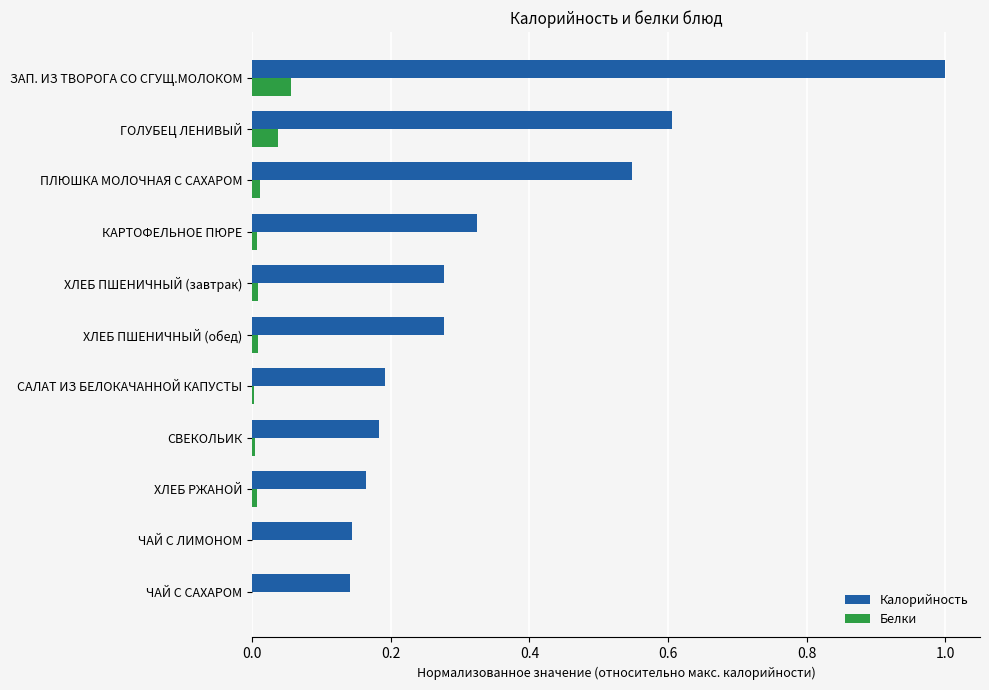

What is the sum of all Калорийность values?

3.9